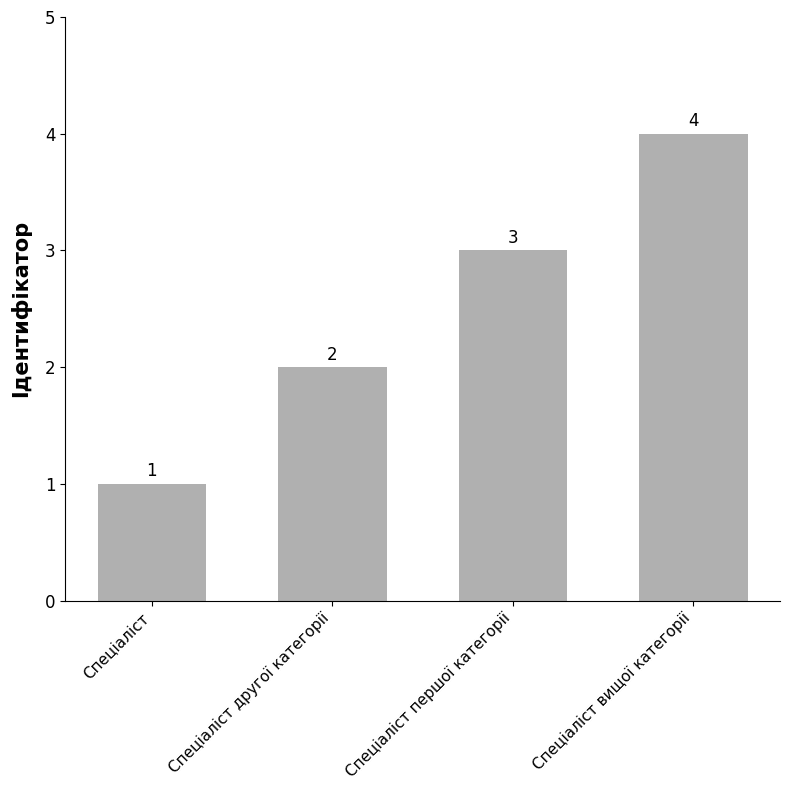

What is the value of the 2nd bar from the left?

2